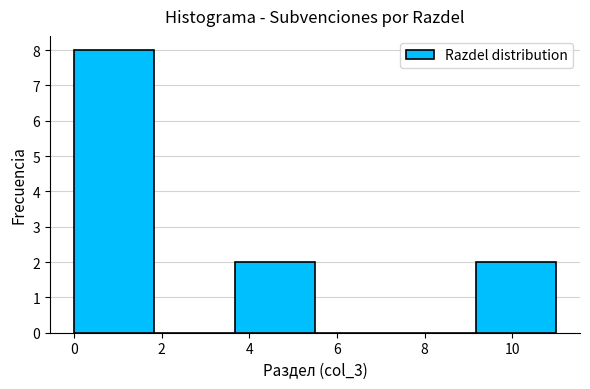

What is the height of the bar covering 3.6 to 5.6 on the x-axis? Neither the bar edges nor the heights are printed on the chart, so give them approximately, as read against the axes.

2